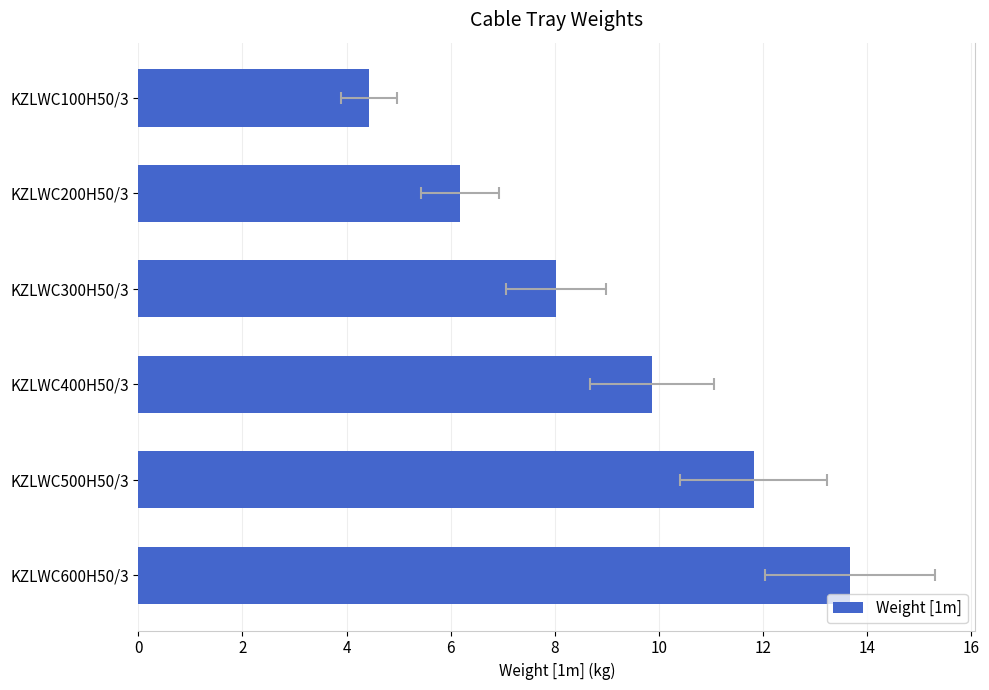

What is the value of the 5th bar from the left?

11.8